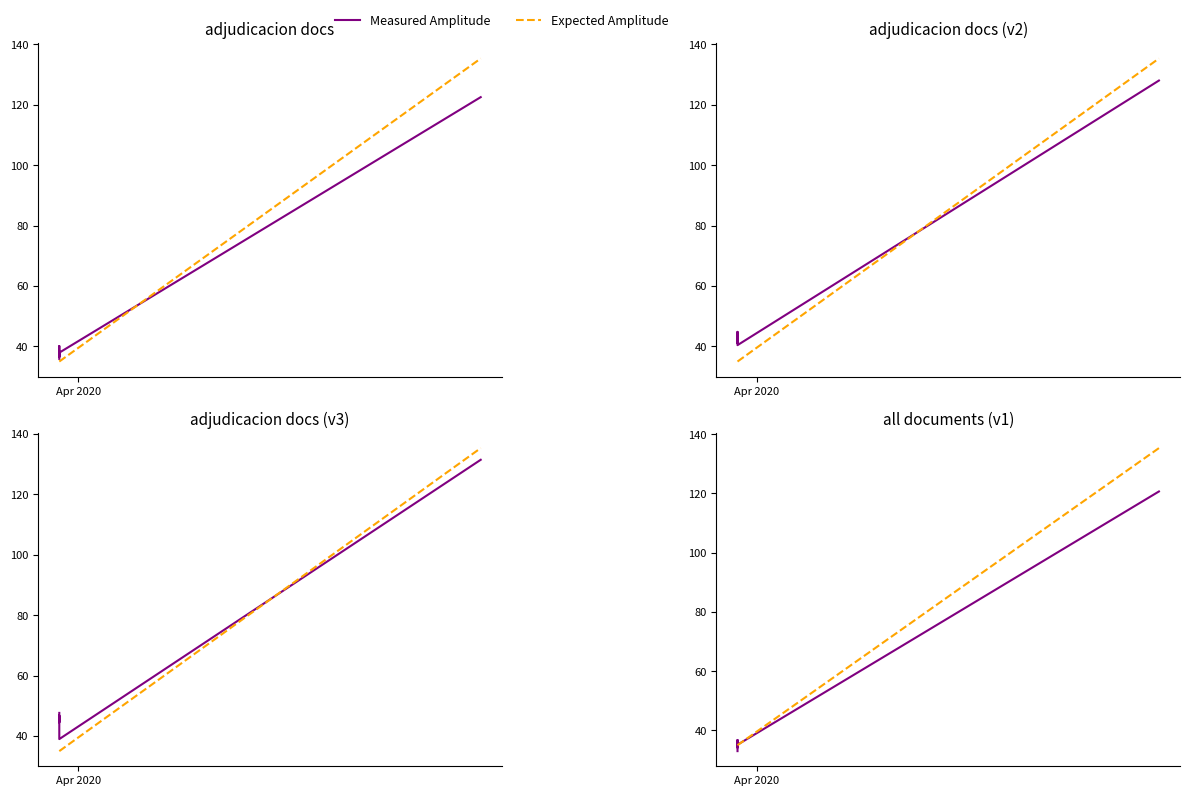

How many values are below 38?

3